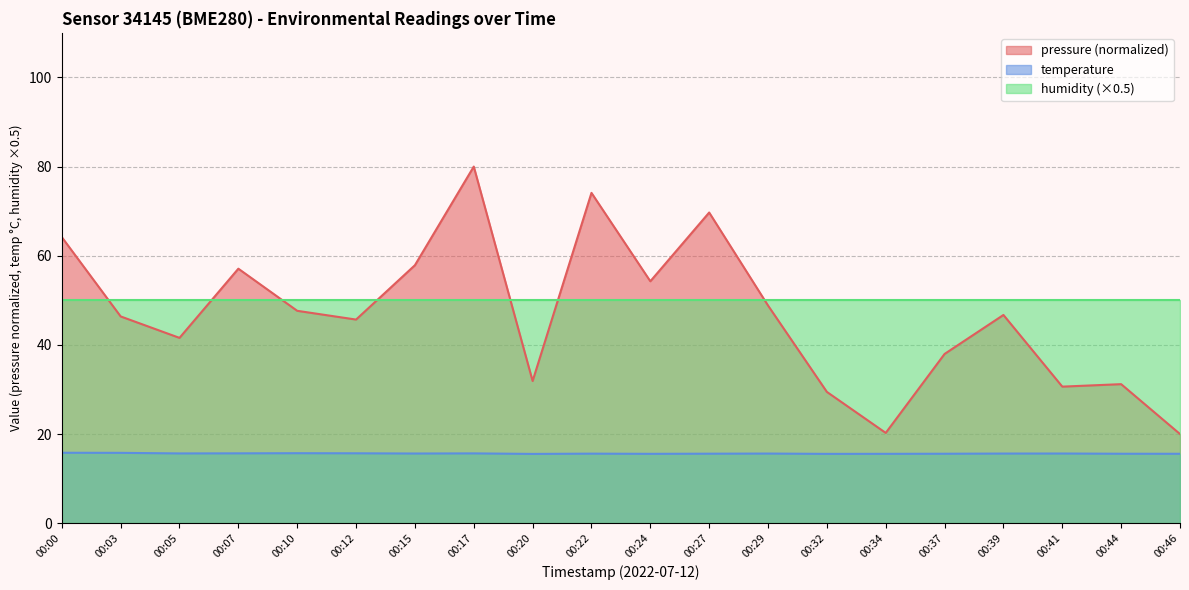

At 00:27, list the series in order from largest to smallest.

pressure (normalized), humidity (×0.5), temperature